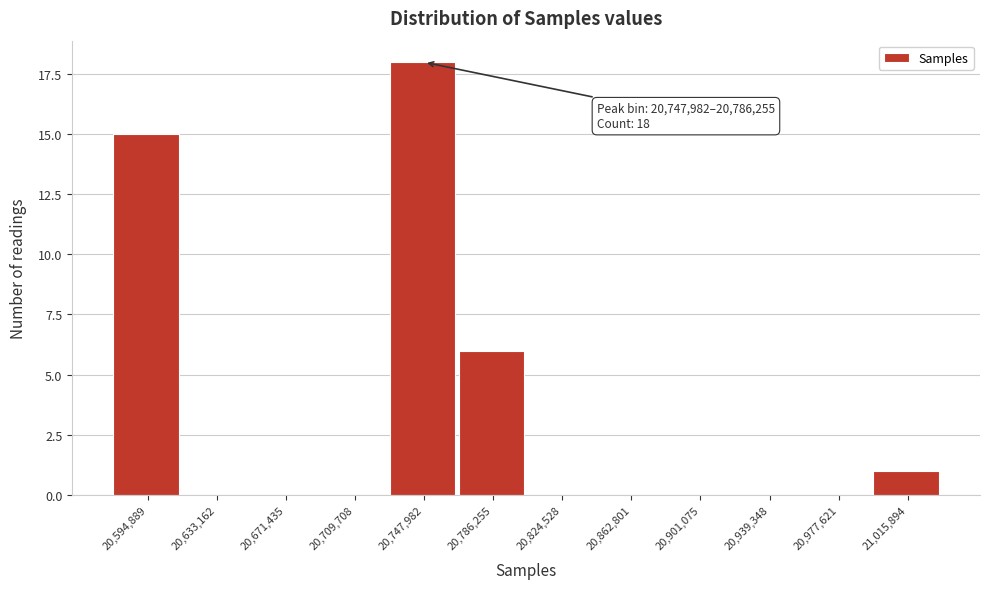

Reading left to right, transcribe all the data shown in this chart.

20,594,889=15	20,633,162=0	20,671,435=0	20,709,708=0	20,747,982=18	20,786,255=6	20,824,528=0	20,862,801=0	20,901,075=0	20,939,348=0	20,977,621=0	21,015,894=1